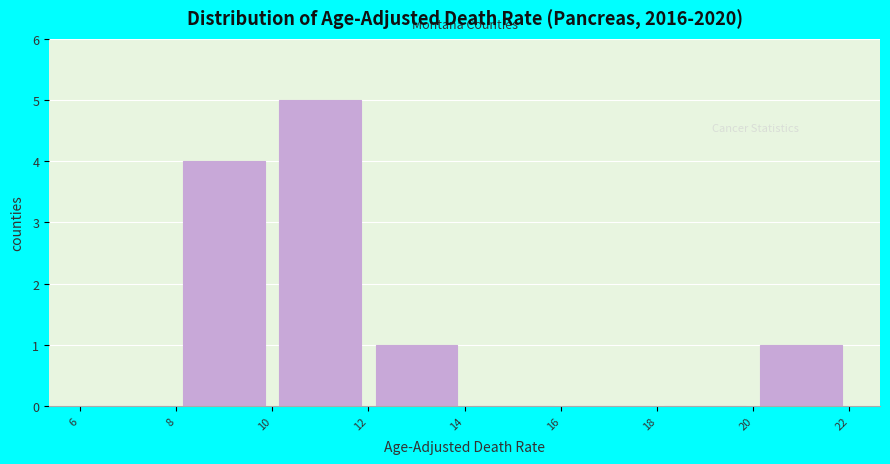

How tall is the bar that spans 8 to 10 on the x-axis? The values are not printed on the chart, so give them approximately, as read against the axis.

4